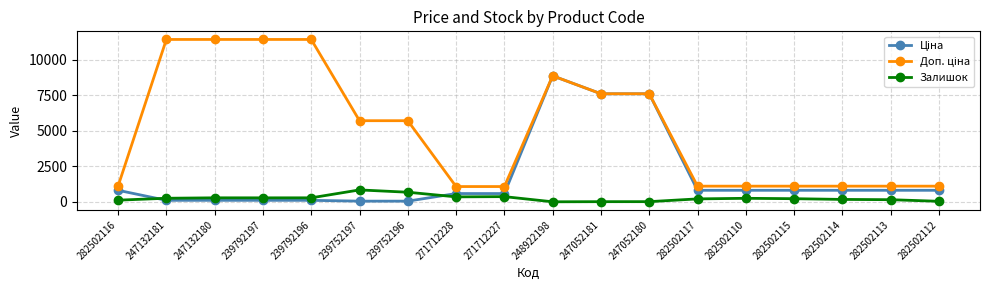

How many categories are shown in the chart?

18